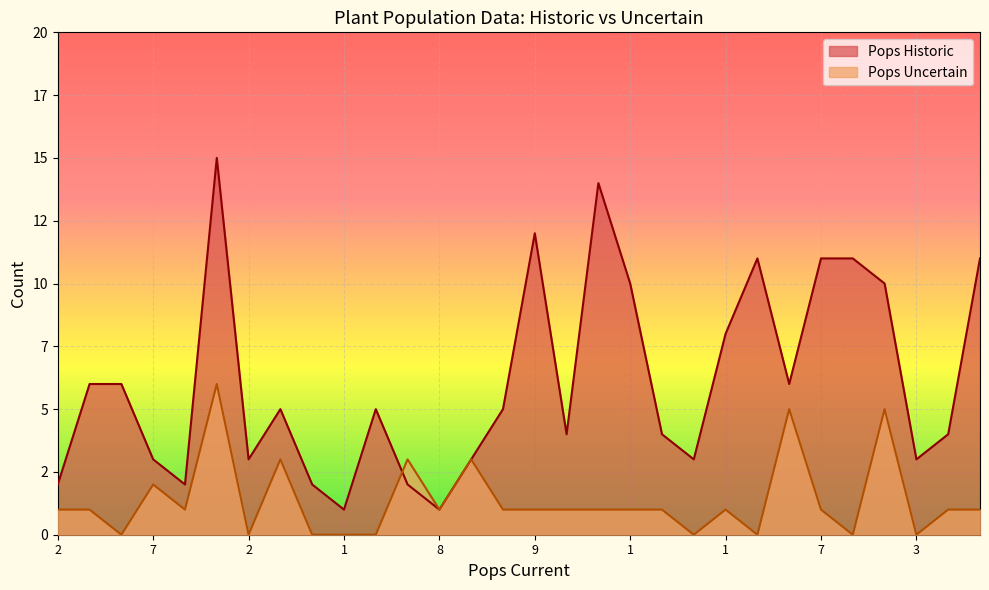

True or false: Pops Historic has a value of 6 at 6.

False